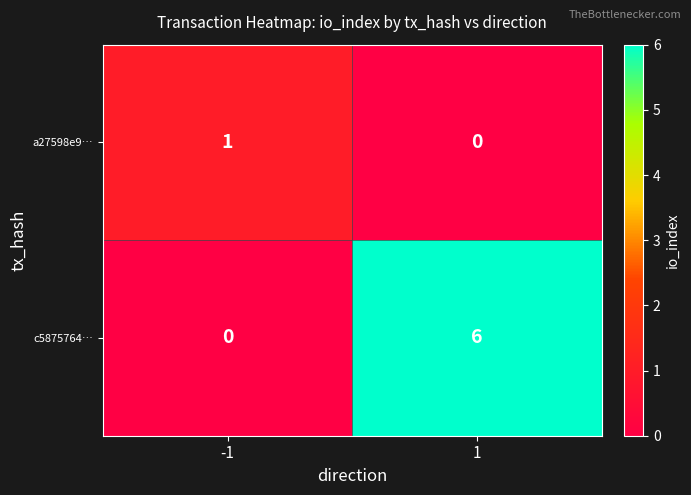

Count the number of categories in the chart.

2